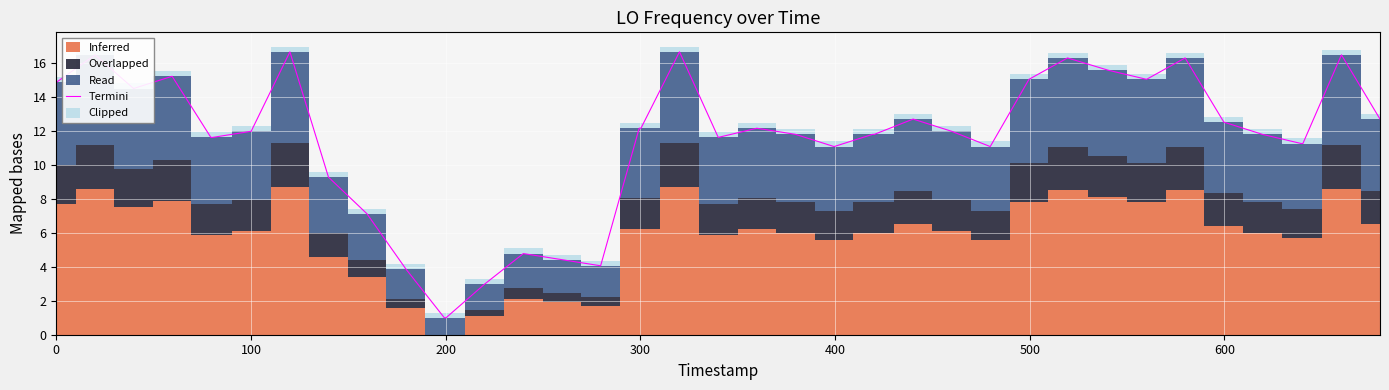

What is the lowest value of the Termini series?

1.0